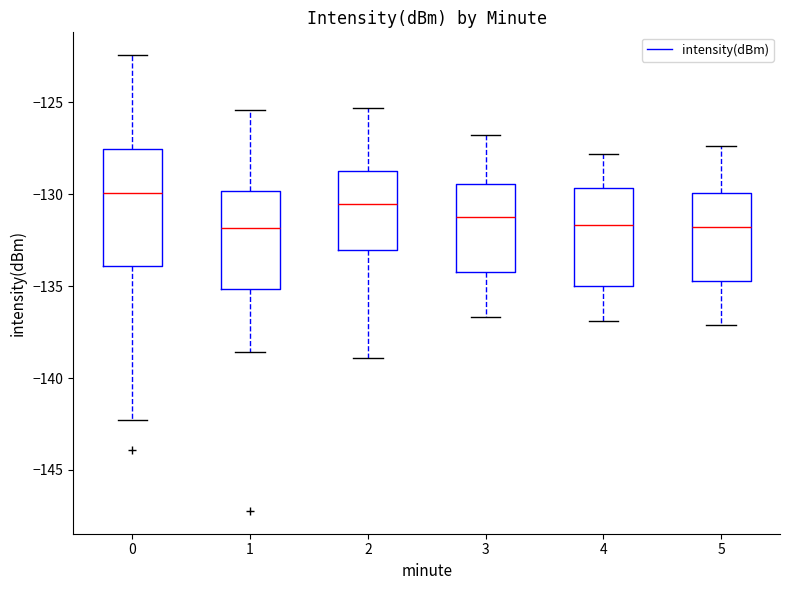

Where is the upper edge of the box at x = 2 on the y-axis? The values are not printed on the chart, so give them approximately, as read against the axis.

-128.5